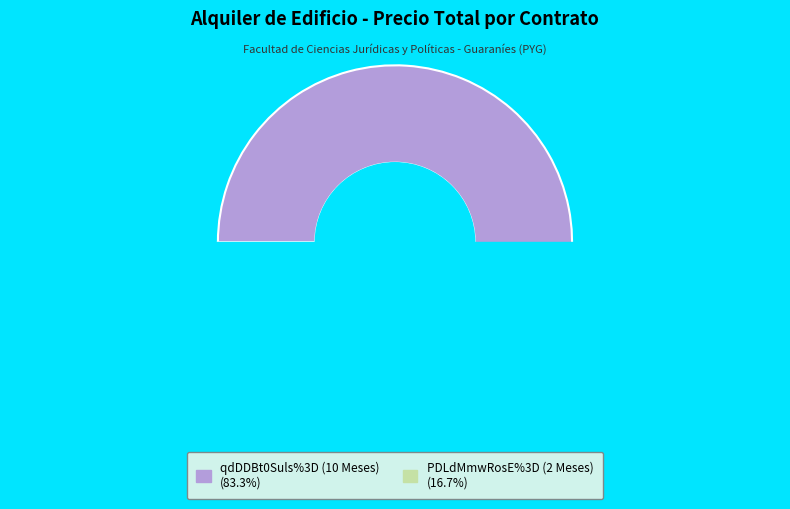

What percentage is the PDLdMmwRosE%3D (2 Meses) slice, to the nearest percent?

17%